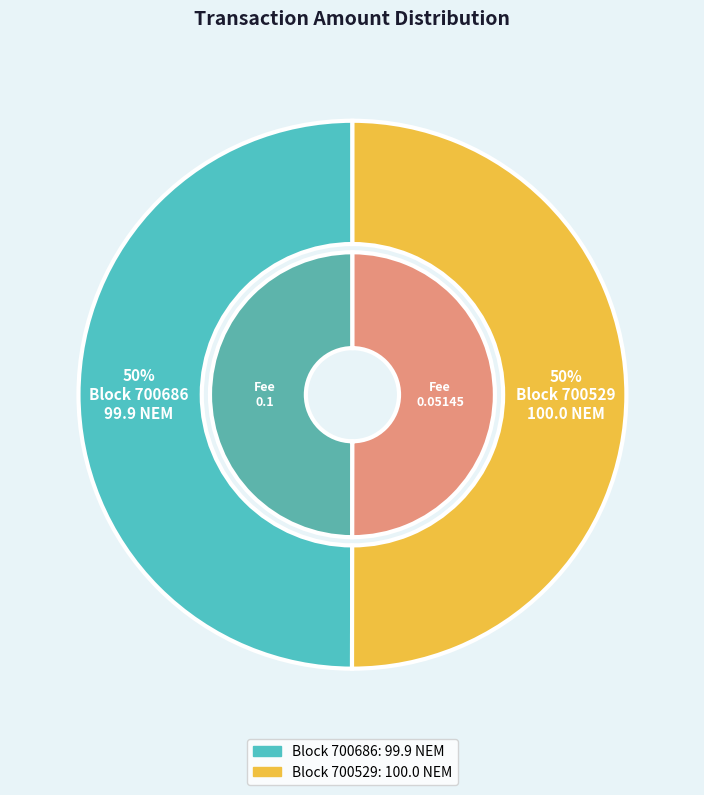

What is the ratio of the value at 700529 to the value at 700686?

1.0